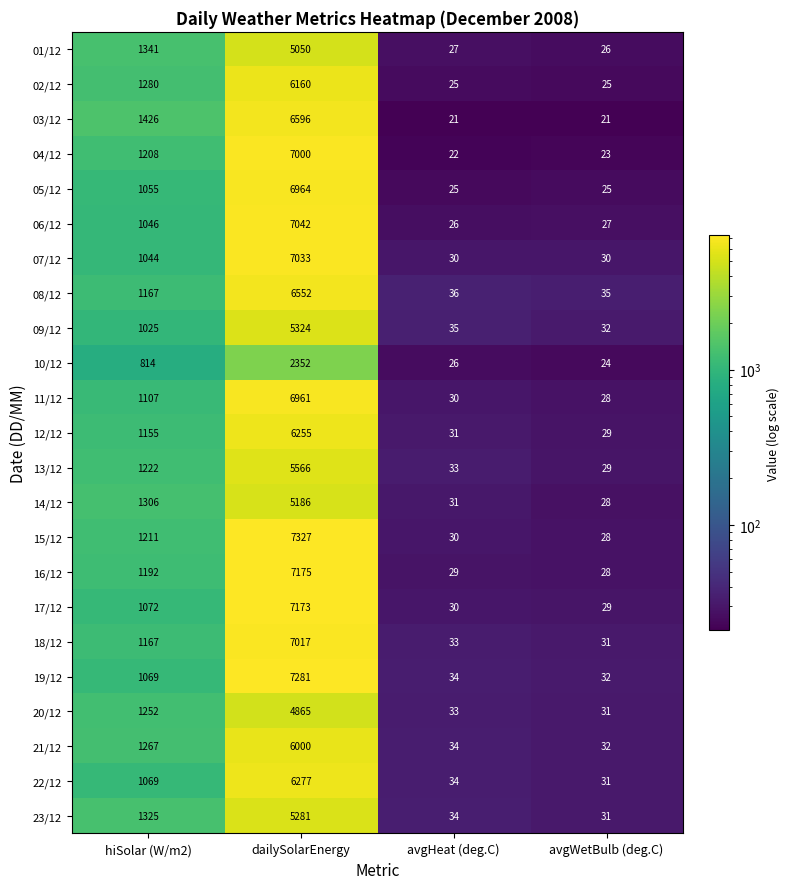

Rank the series by their maximum value, from highest to lowest.

15/12, 19/12, 16/12, 17/12, 06/12, 07/12, 18/12, 04/12, 05/12, 11/12, 03/12, 08/12, 22/12, 12/12, 02/12, 21/12, 13/12, 09/12, 23/12, 14/12, 01/12, 20/12, 10/12